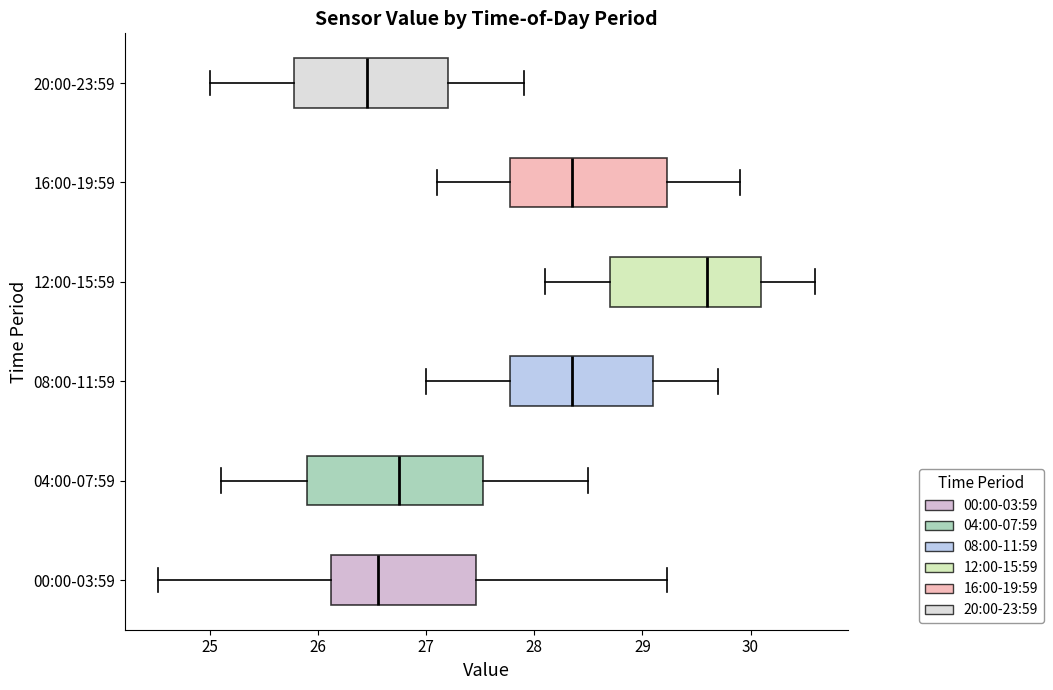

Which box is the widest, from its left edge to its right edge?

04:00-07:59